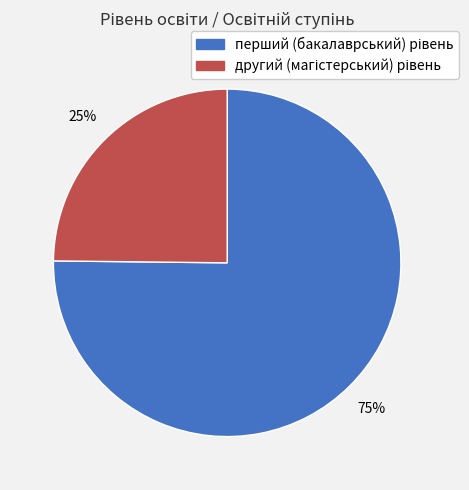

Count the number of slices in the pie.

2